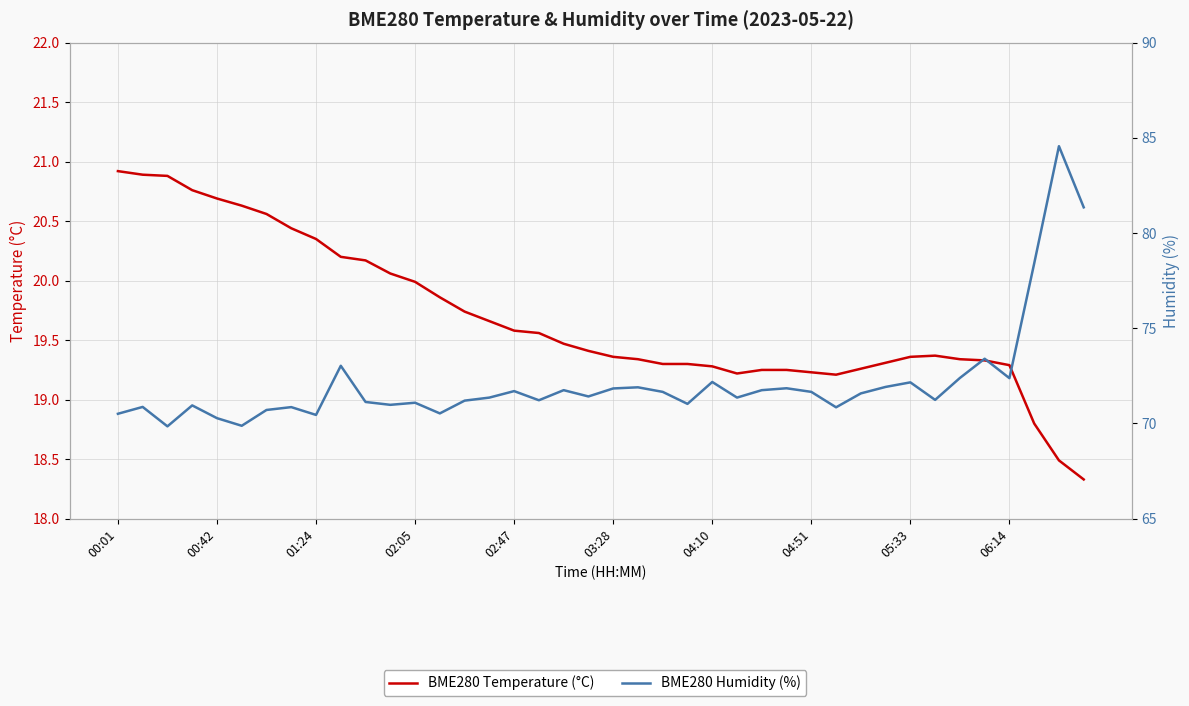

True or false: BME280 Temperature (°C) and BME280 Humidity (%) cross at least once.

False